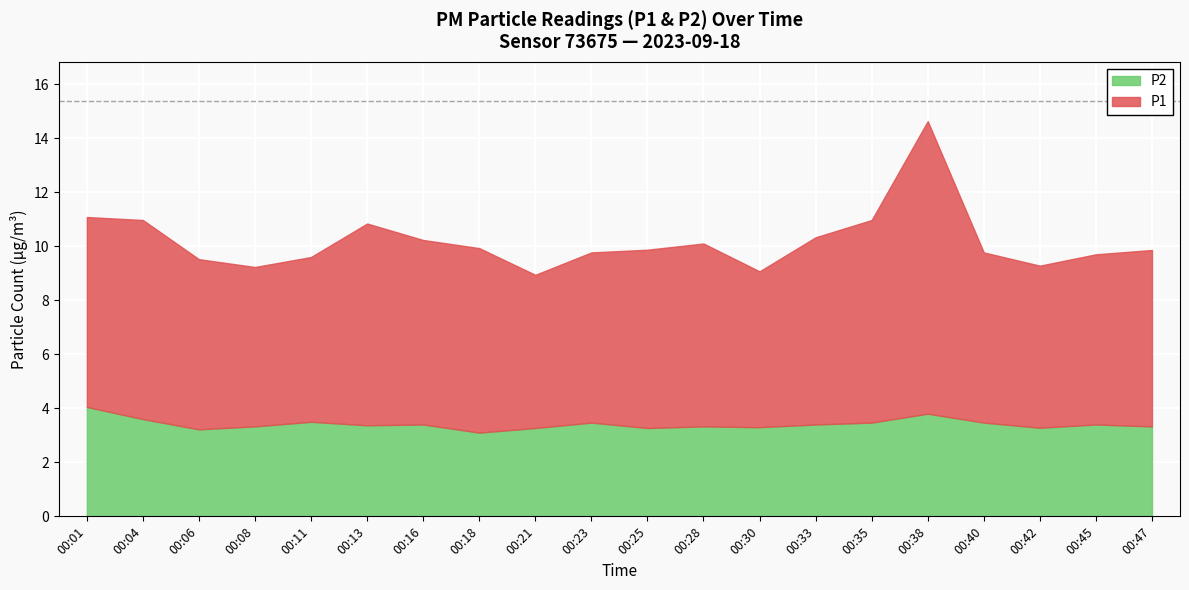

True or false: P2 and P1 cross at least once.

False